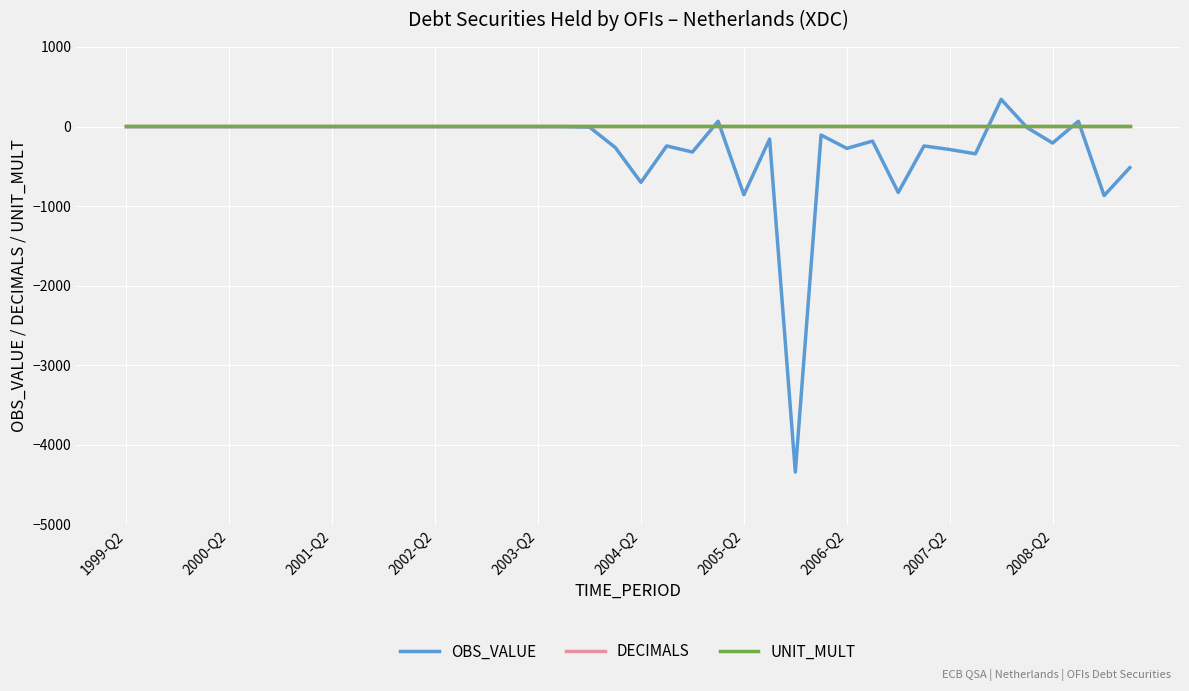

After their last crossing, which series has the higher values: UNIT_MULT or OBS_VALUE?

UNIT_MULT